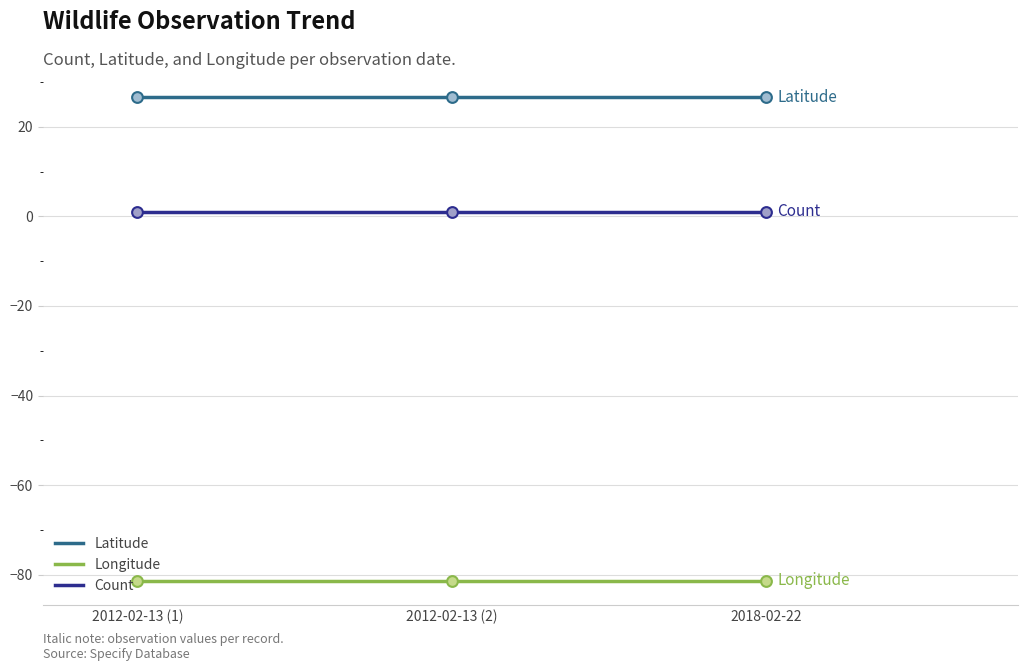

Which series has the largest total across all categories?

Latitude